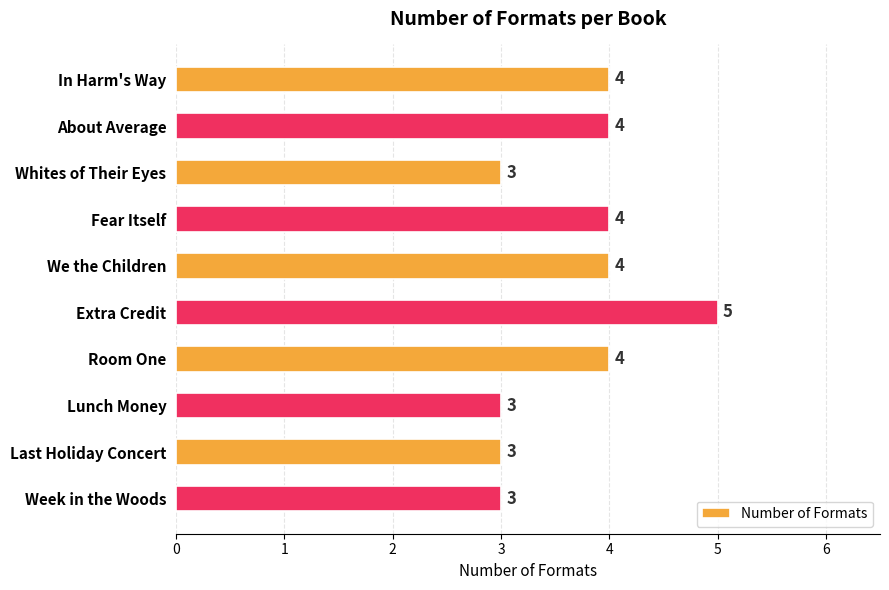

What is the sum of all values?

37